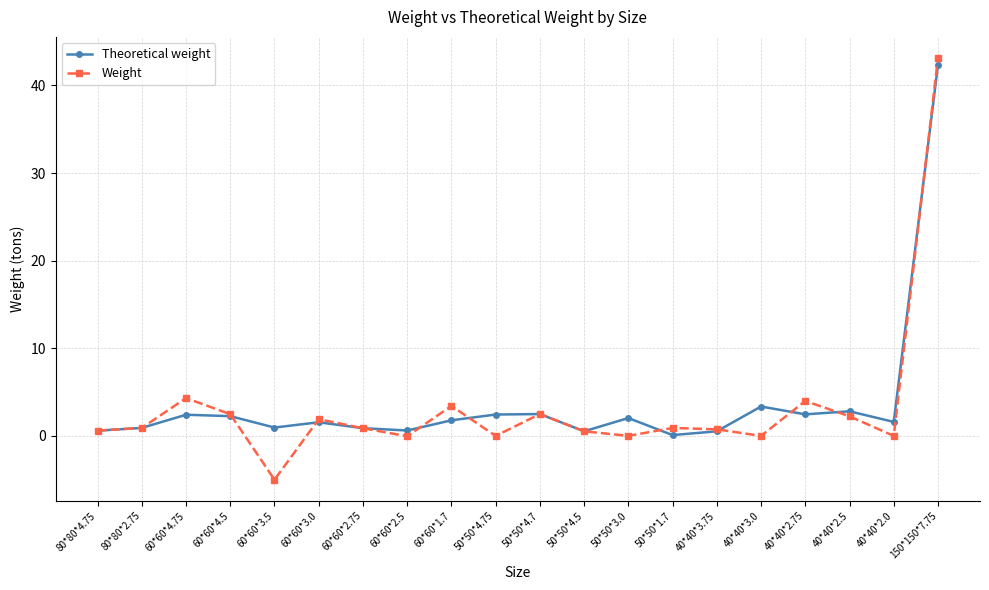

What is the difference between the second highest and minimum values in the Weight series?

9.3